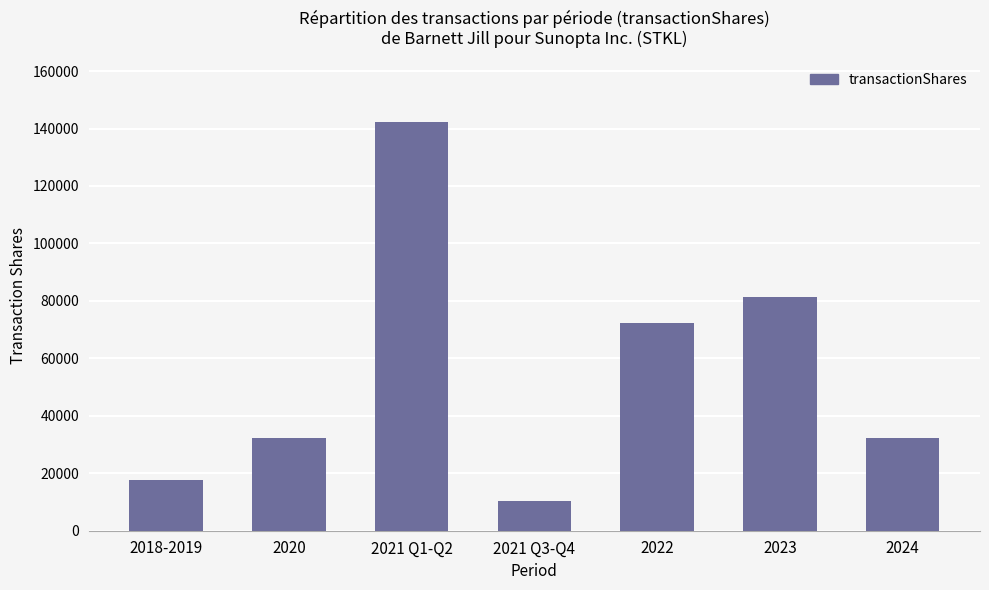

What is the label of the 2nd bar from the left?

2020